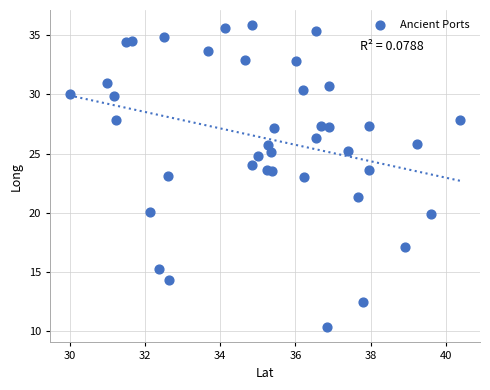

What is the range of Y values (max minus min)?

25.5